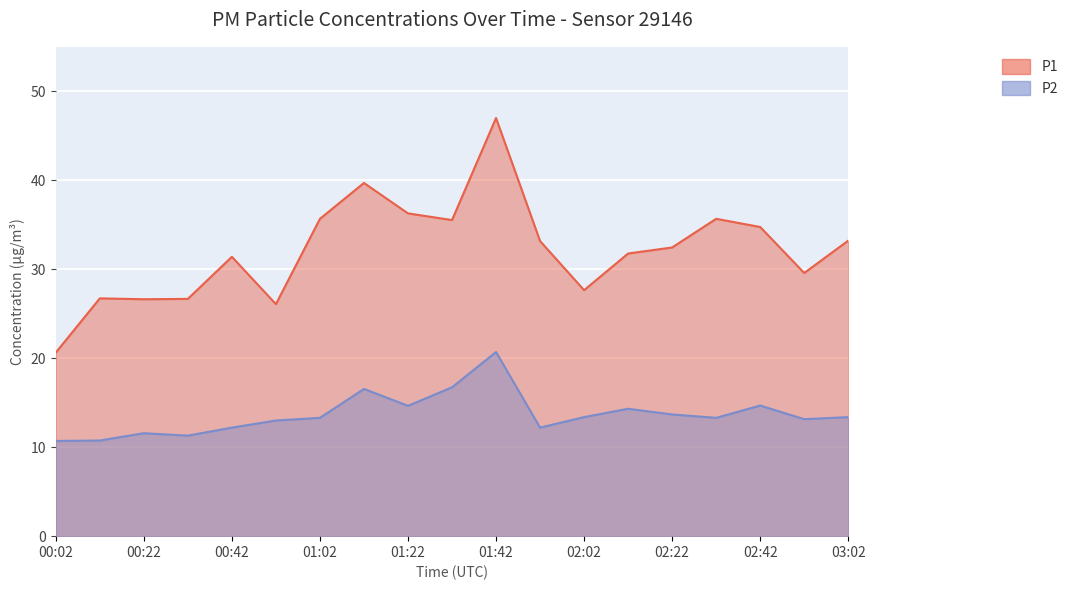

How many lines are shown in the chart?

2